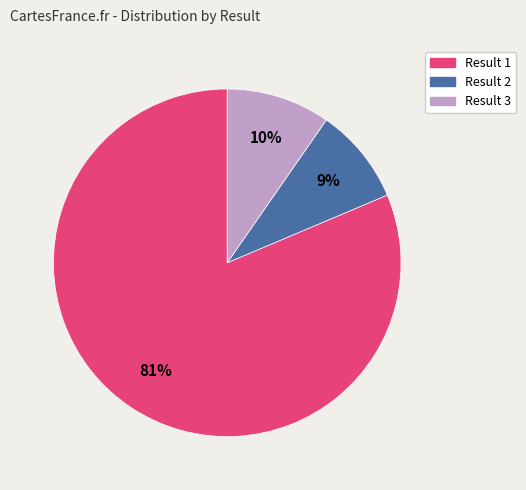

Is there any slice that represents more than half of the pie?

Yes